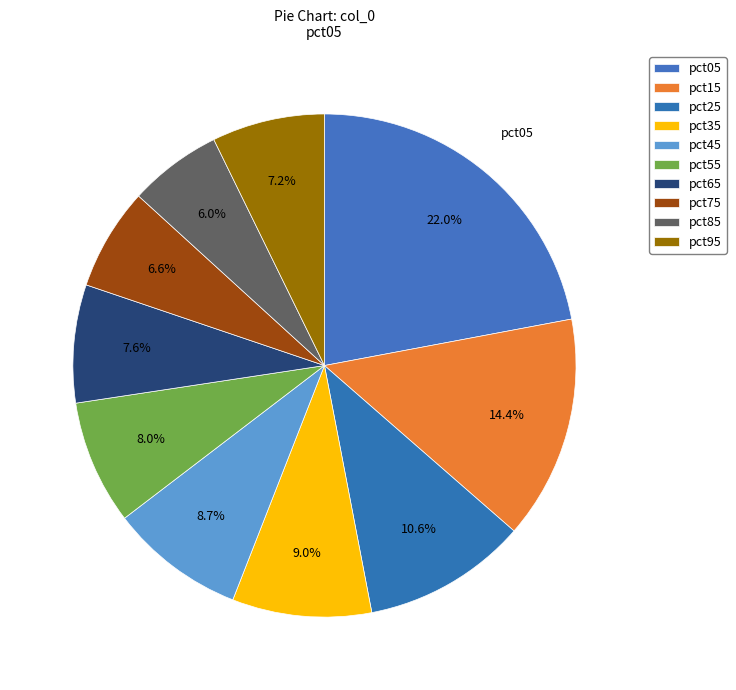

Count the number of slices in the pie.

10